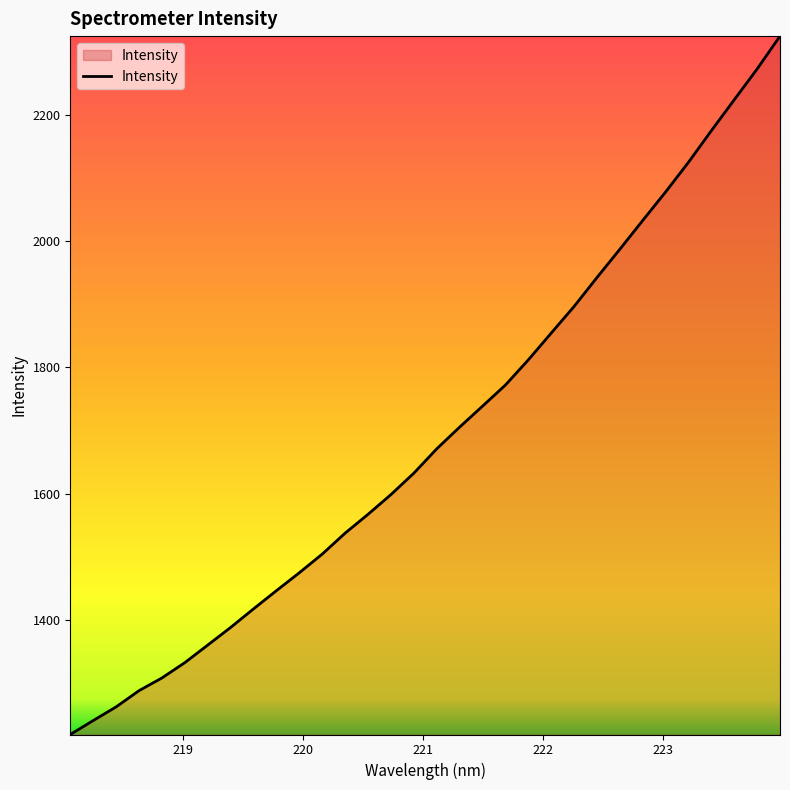

What is the minimum value shown in the chart?

1218.3